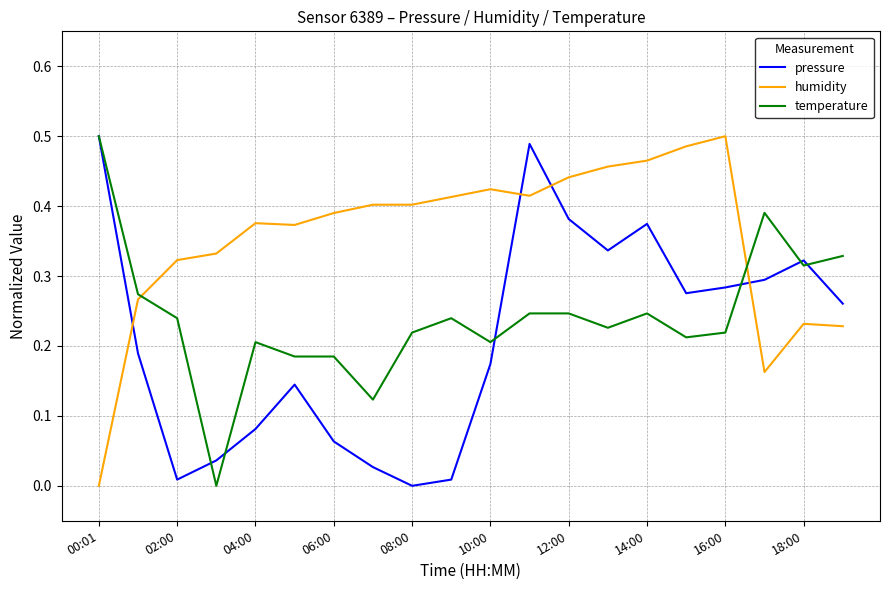

How many interior local valleys does the pressure series have?

4